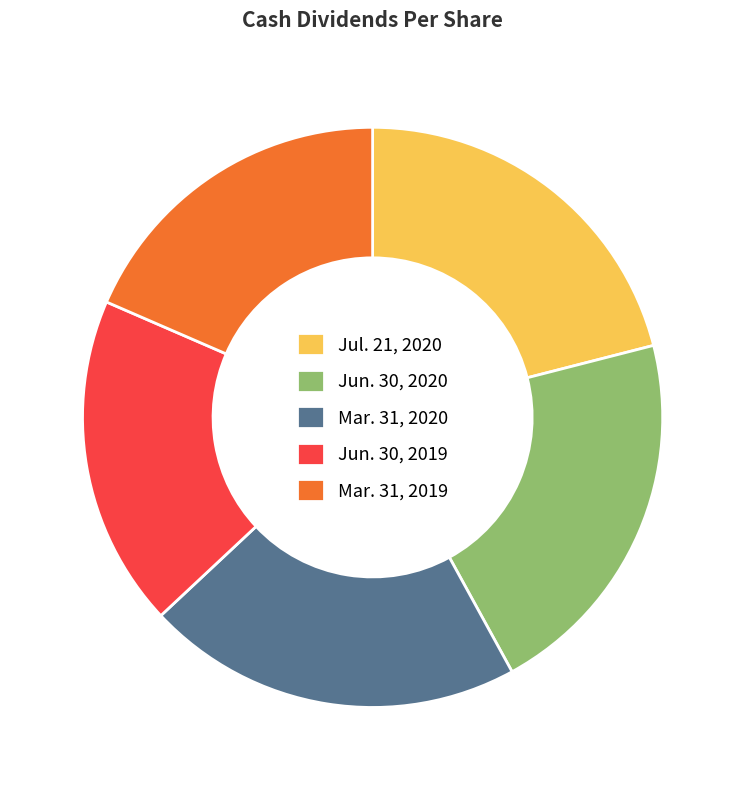

Between Jul. 21, 2020 and Mar. 31, 2019, which is larger?

Jul. 21, 2020